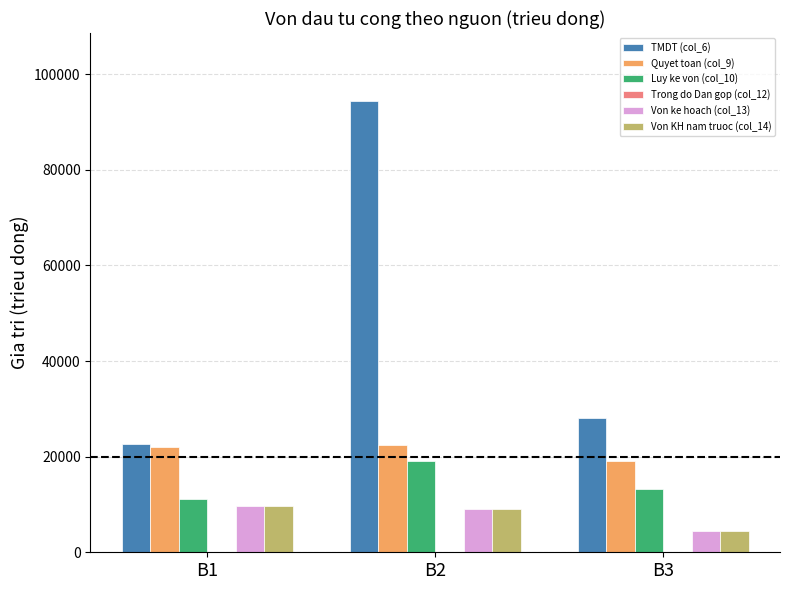

What is the difference between the Von KH nam truoc (col_14) values at B3 and B1?

5208.0